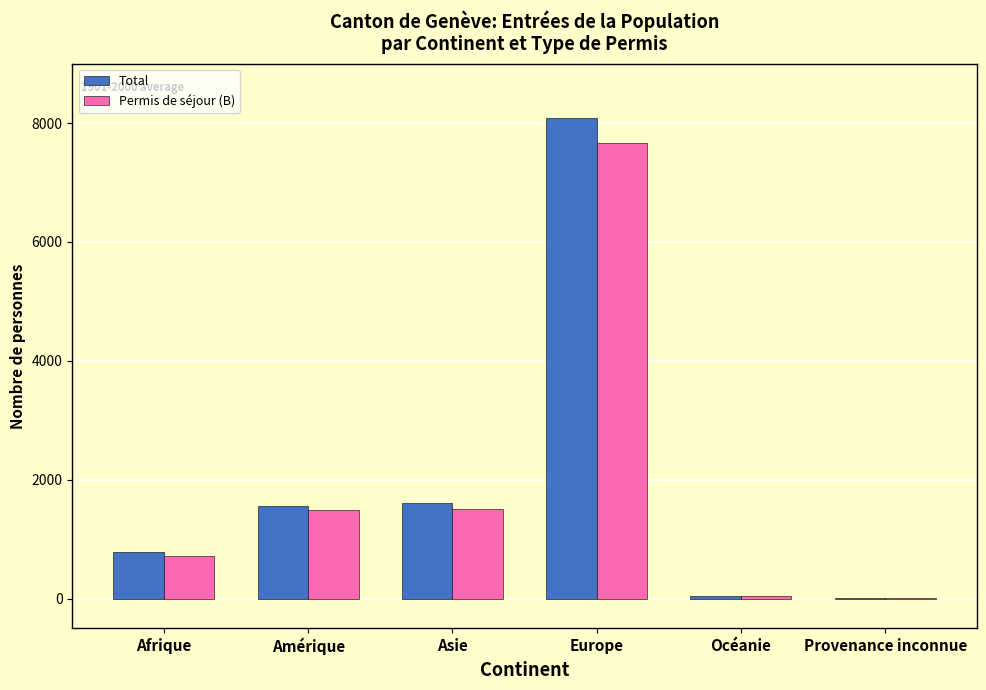

Read the Permis de séjour (B) value at Europe.

7662